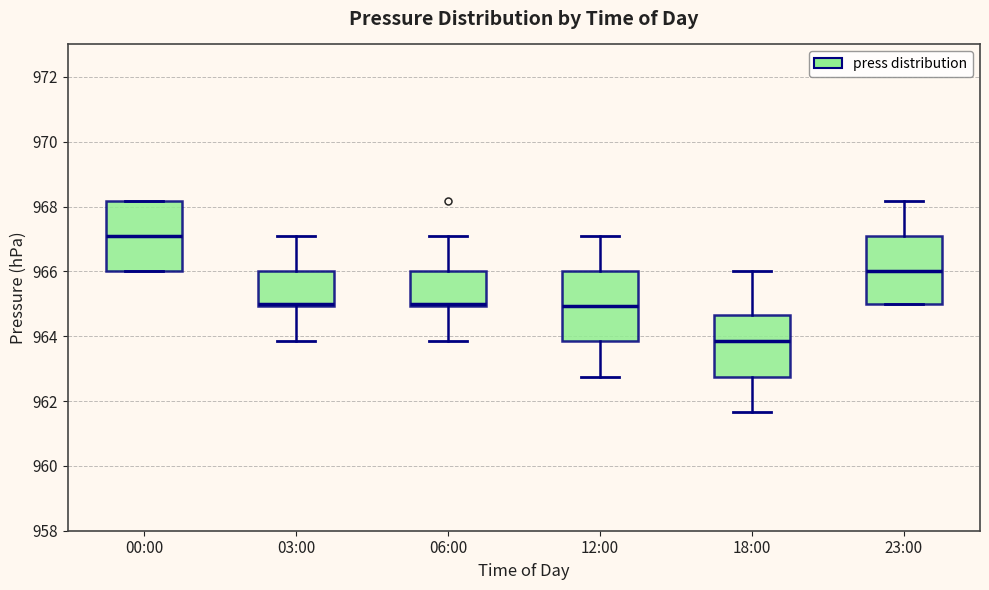

Where is the lower edge of the box for 03:00 on the y-axis? The values are not printed on the chart, so give them approximately, as read against the axis.

965.0